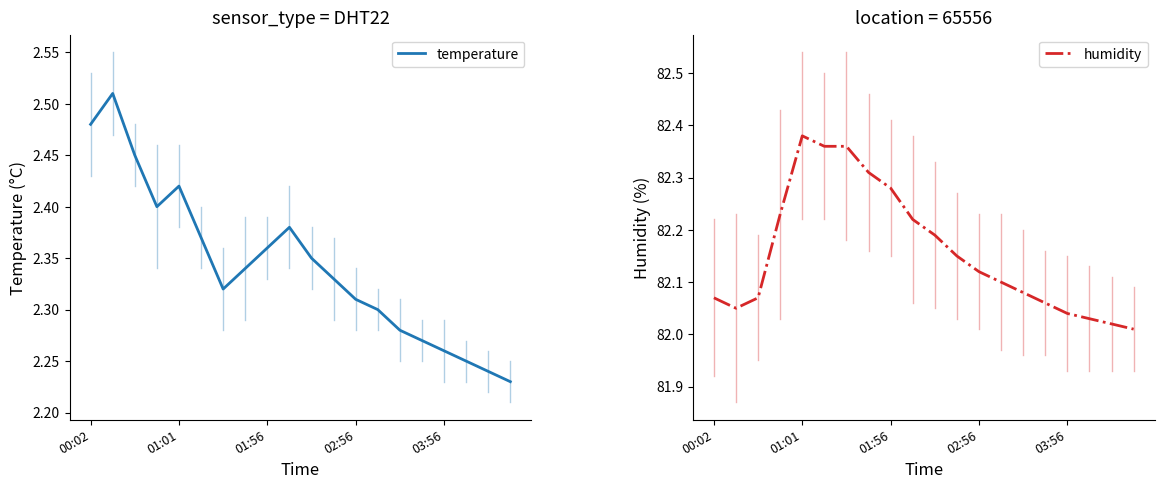

True or false: temperature has a value of 3.6 at 14.

False